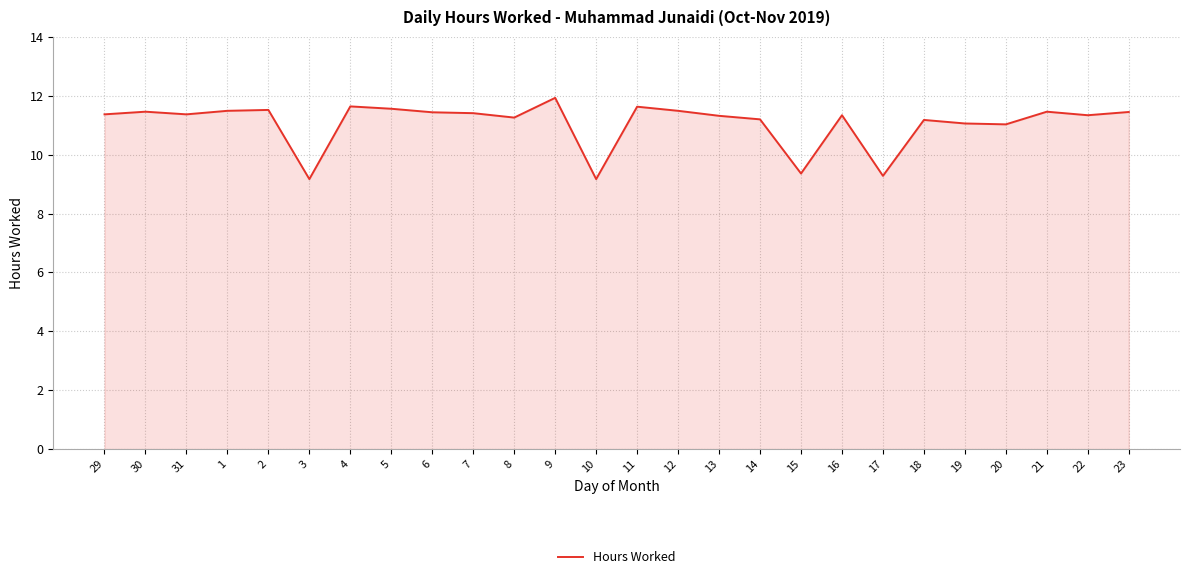

What is the average value?

11.1